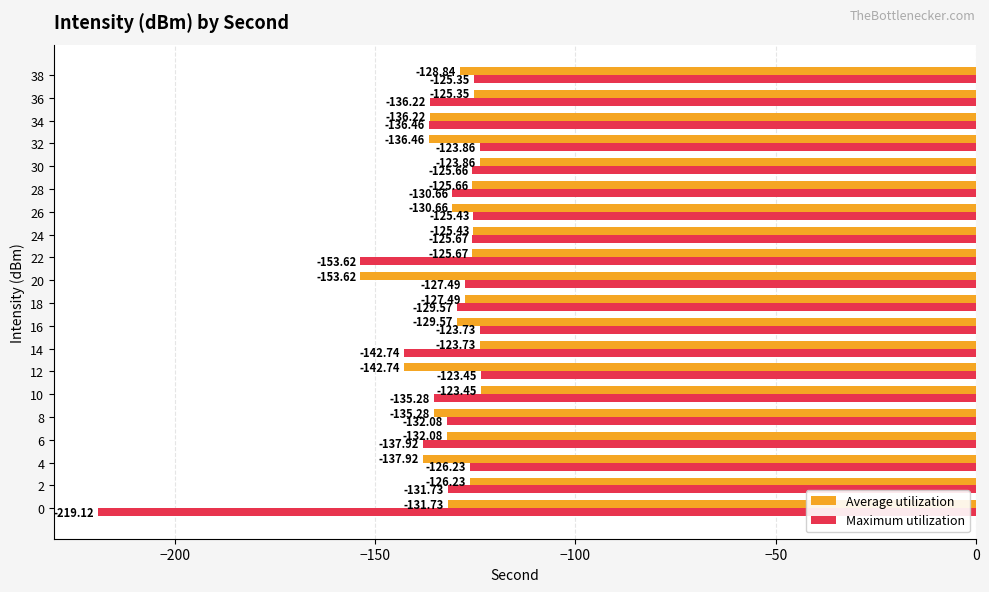

What is the difference between the highest and lowest values at 6?

5.8